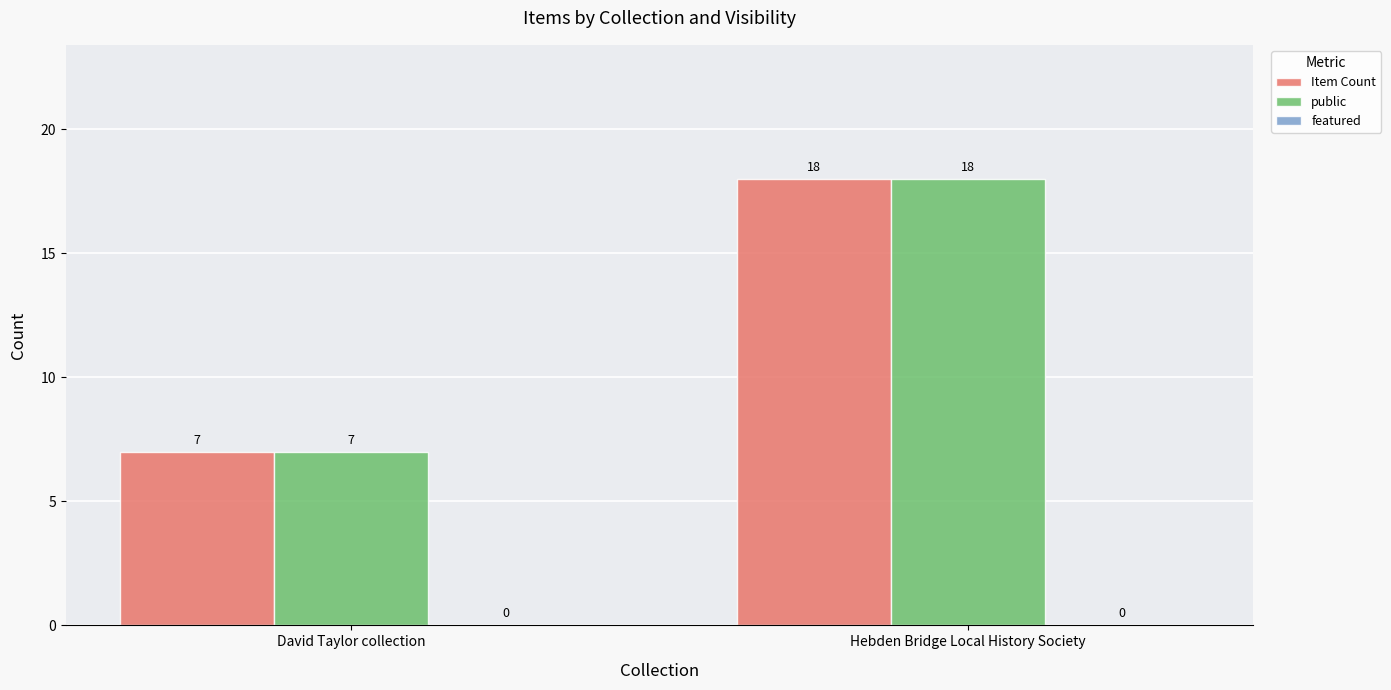

What is the maximum value shown in the chart?

18